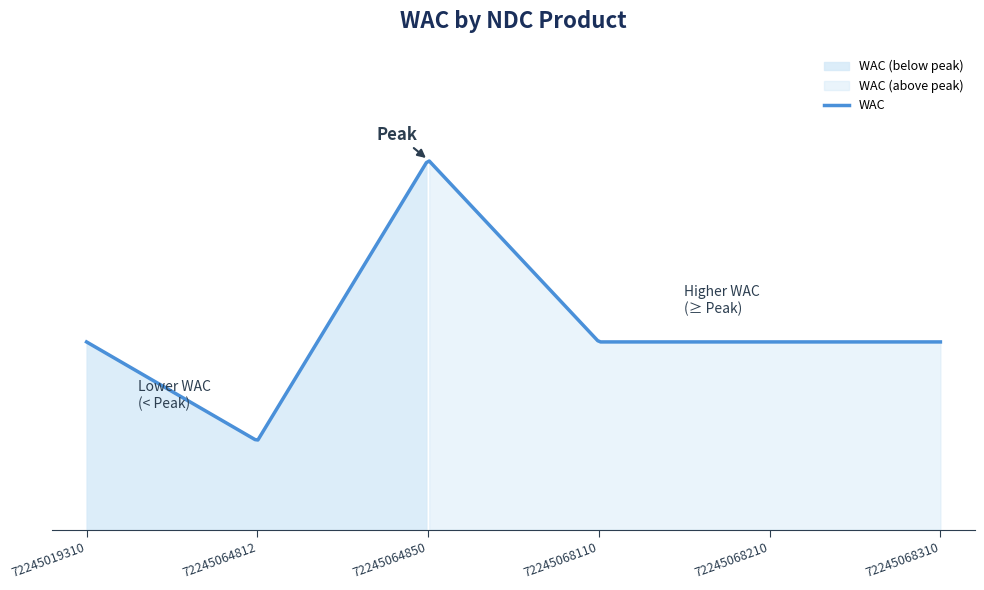

True or false: the data shows 2776.0 at 72245068110.

True